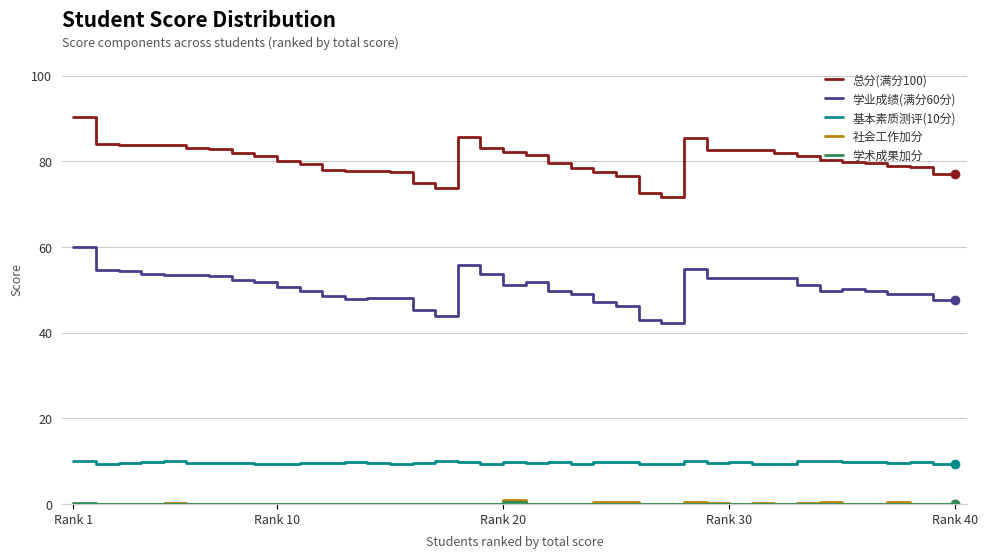

Which series has the largest total across all categories?

总分(满分100)